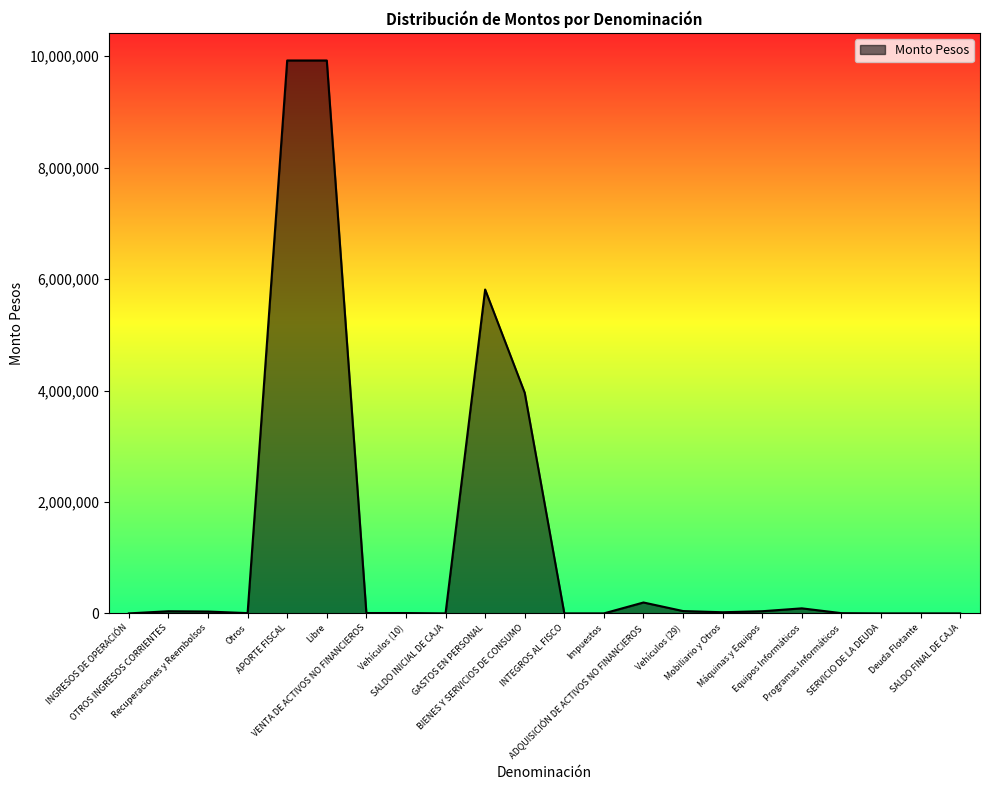

What is the sum of the values at Otros and APORTE FISCAL?

9929169